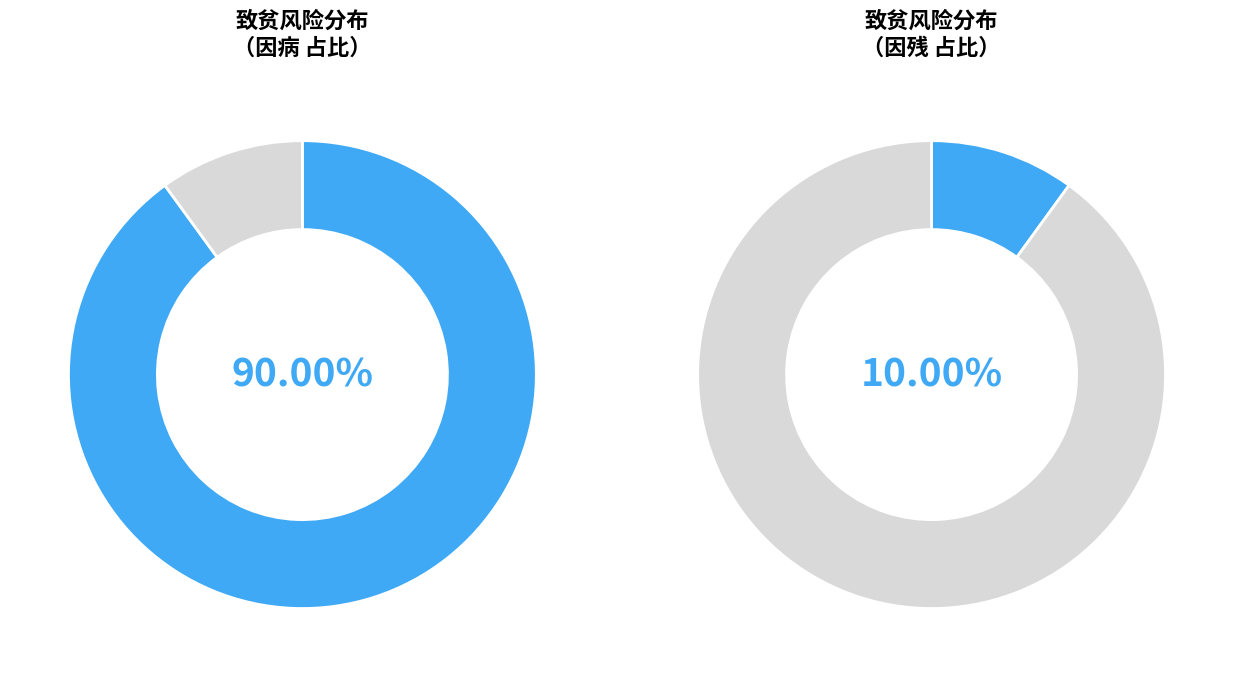

To the nearest percent, what portion does 因残 represent?

10%